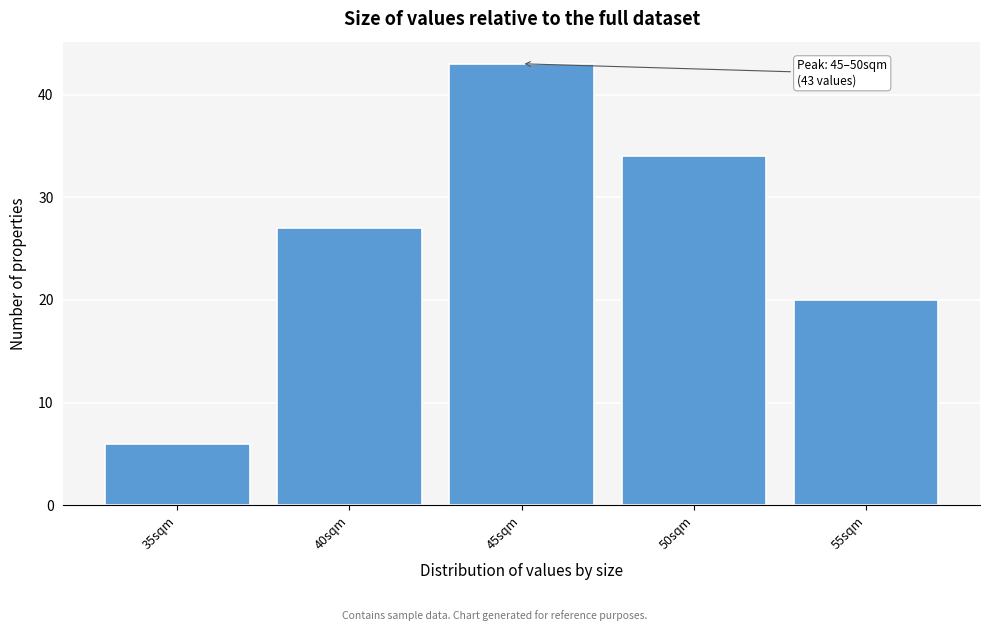

Reading left to right, list all the values displayed in this chart.

35sqm=6	40sqm=27	45sqm=43	50sqm=34	55sqm=20